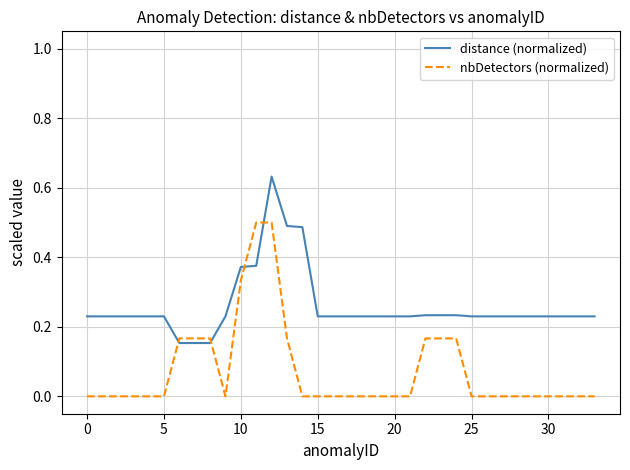

Count the nbDetectors (normalized) values in the range 0 to 1.

34